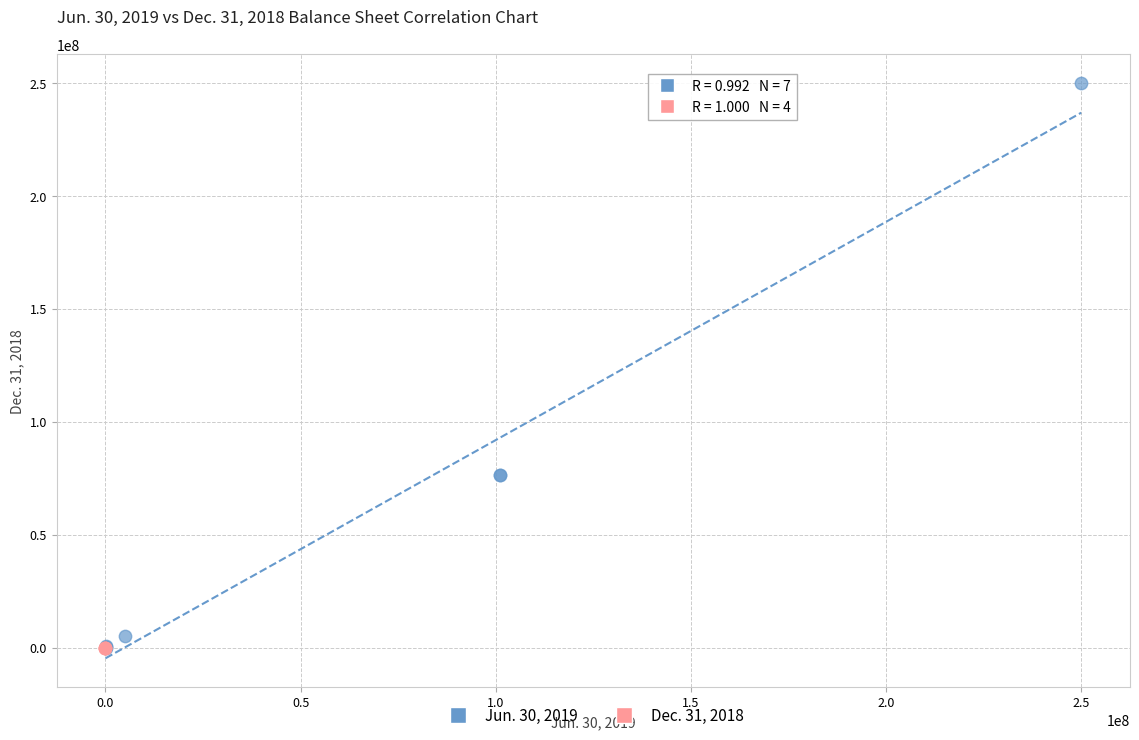

Which series reaches the maximum Y coordinate?

Jun. 30, 2019